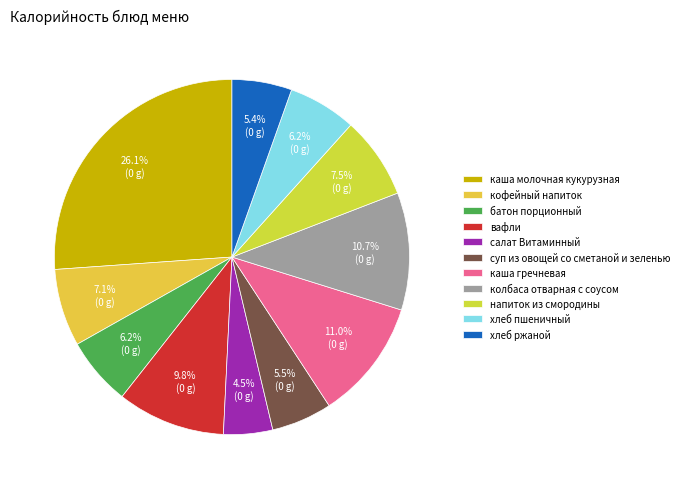

To the nearest percent, what is the combined percentage of хлеб ржаной and салат Витаминный?

10%